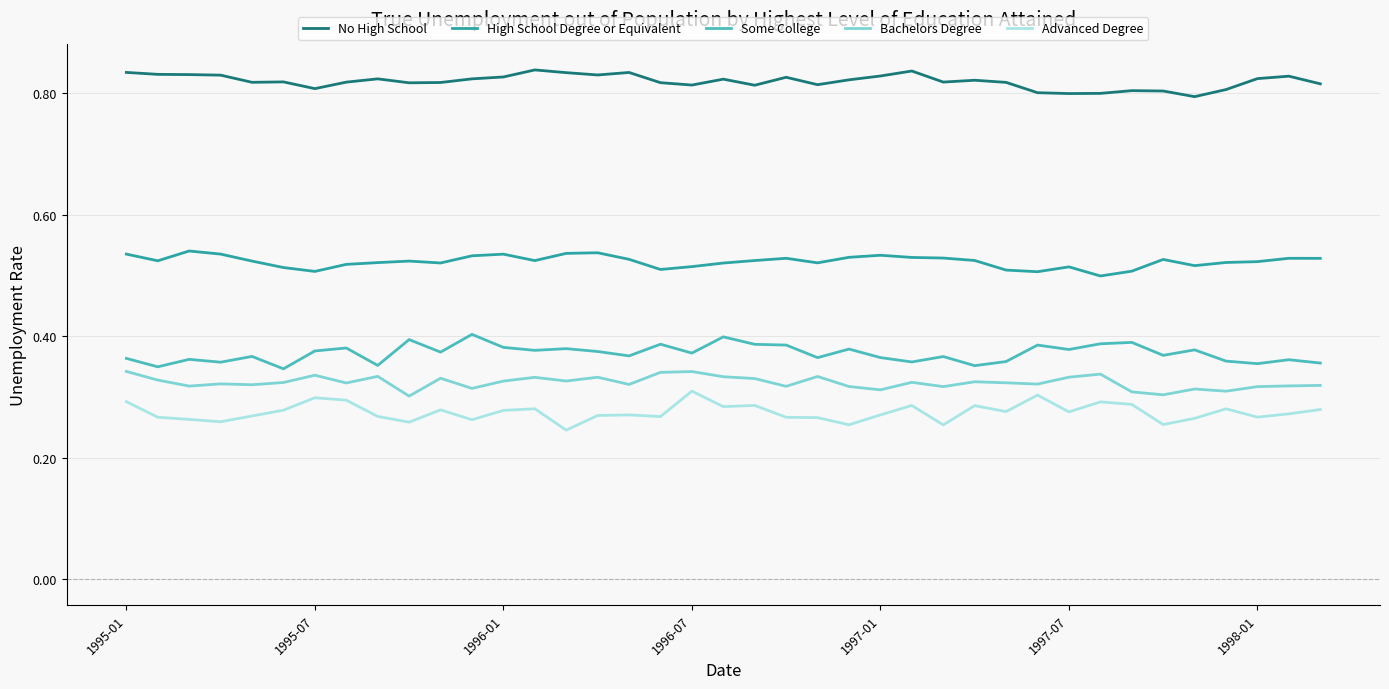

Which series has the largest total across all categories?

No High School